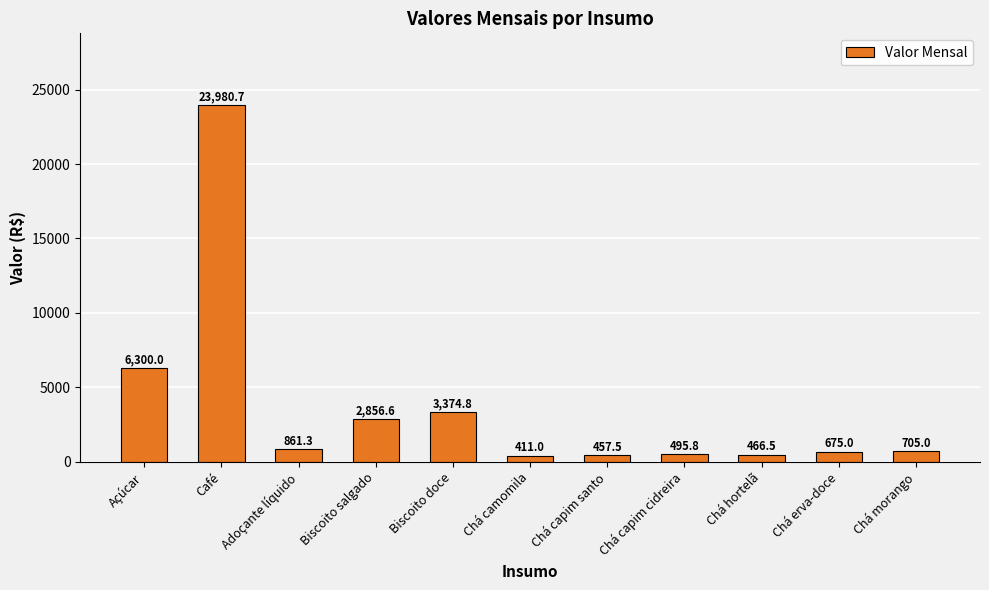

What is the sum of all values?

40584.2